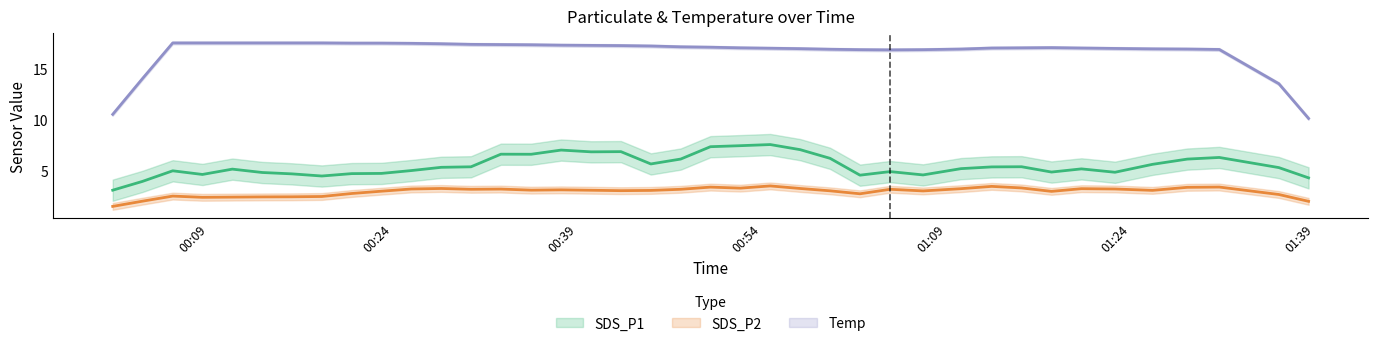

How many categories are shown in the chart?

39